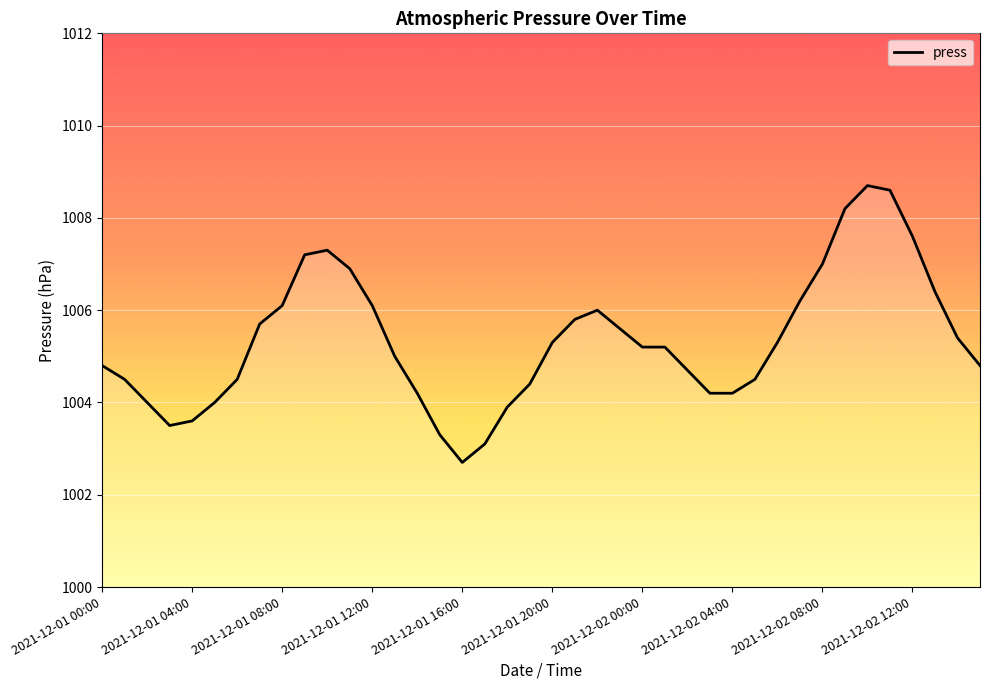

What is the maximum value shown in the chart?

1008.7